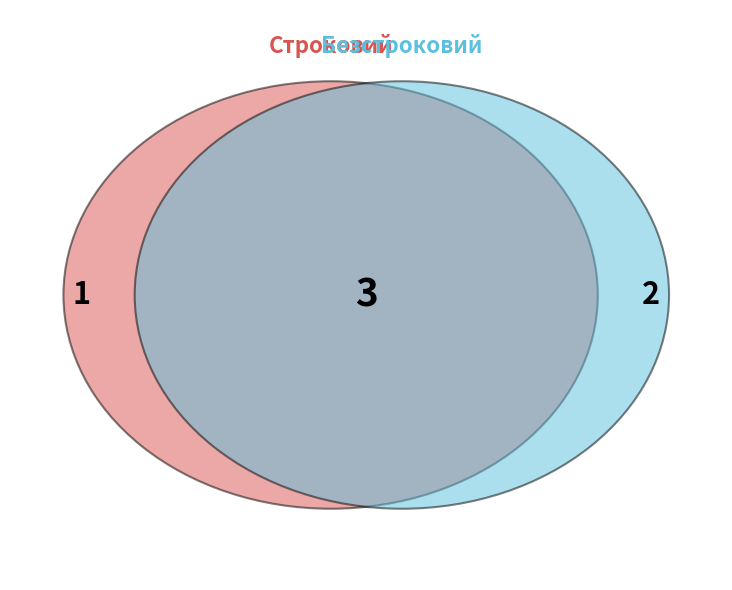

Rank the categories by value from lowest to highest.

Строковий, Безстроковий